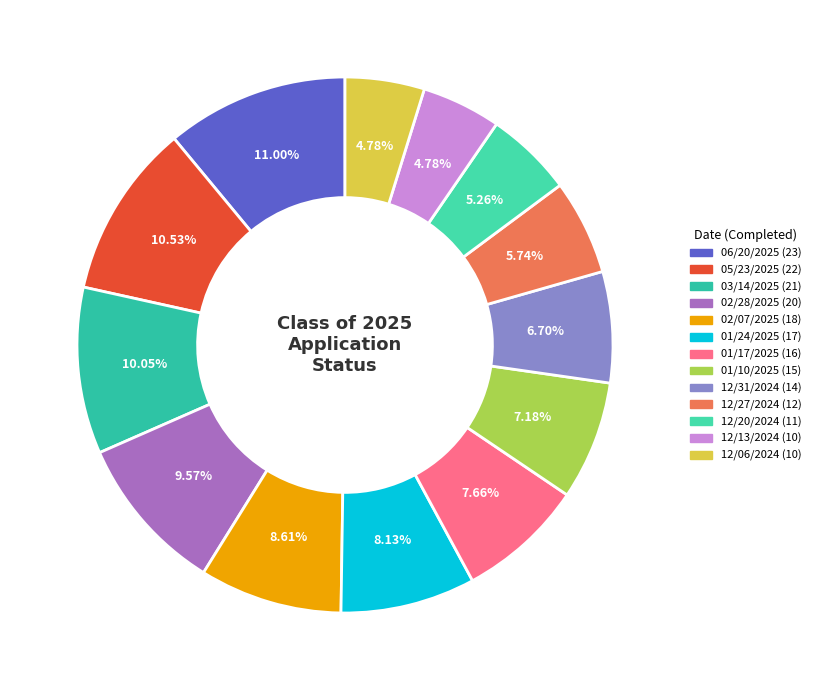

Rank the categories by value from lowest to highest.

12/06/2024, 12/13/2024, 12/20/2024, 12/27/2024, 12/31/2024, 01/10/2025, 01/17/2025, 01/24/2025, 02/07/2025, 02/28/2025, 03/14/2025, 05/23/2025, 06/20/2025